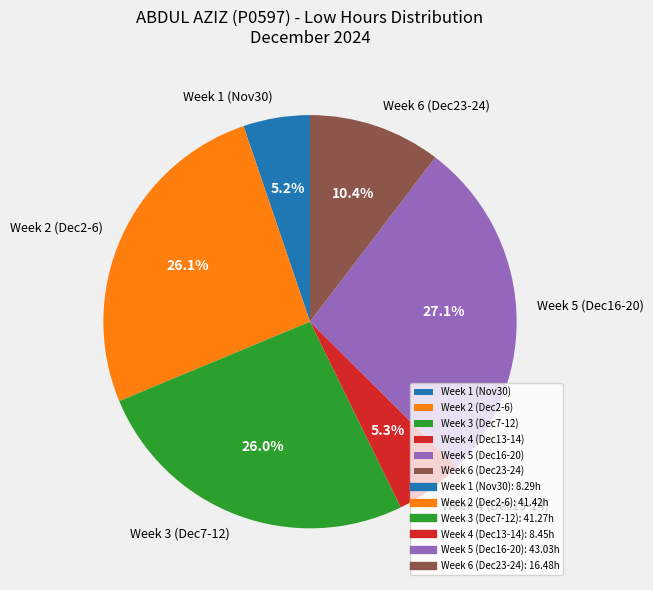

Approximately how many times larger is the value at Week 3 (Dec7-12) compared to Week 4 (Dec13-14)?

4.9